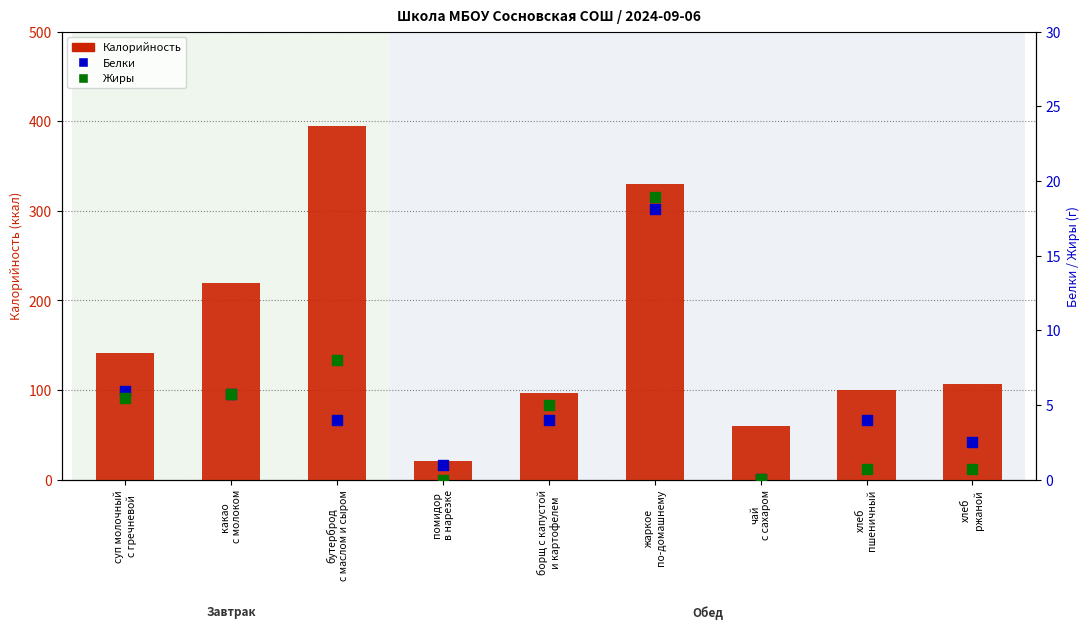

Is the value of Белки at какао
с молоком greater than the value of Калорийность at суп молочный
с гречневой?

No